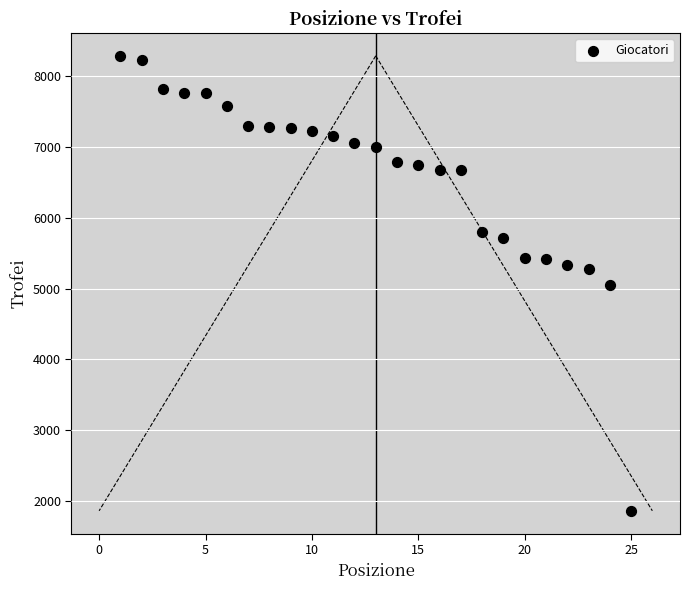

What is the range of X values (max minus min)?

24